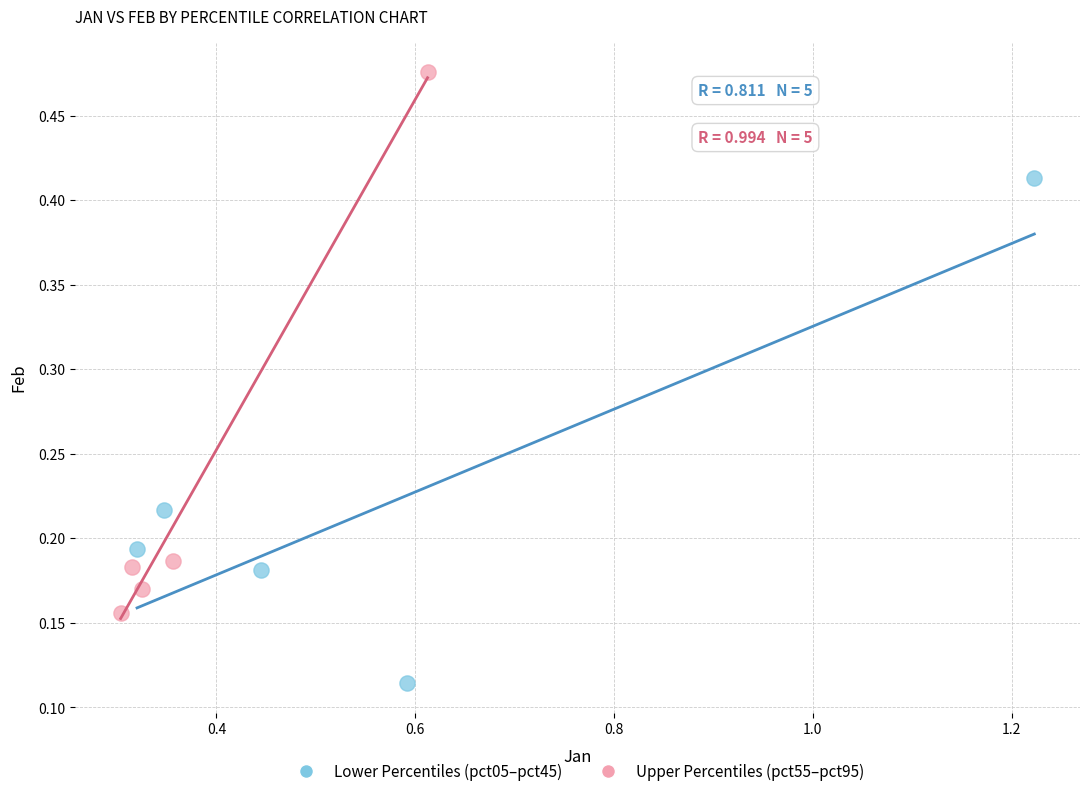

Which series reaches the maximum Y coordinate?

Upper Percentiles (pct55–pct95)